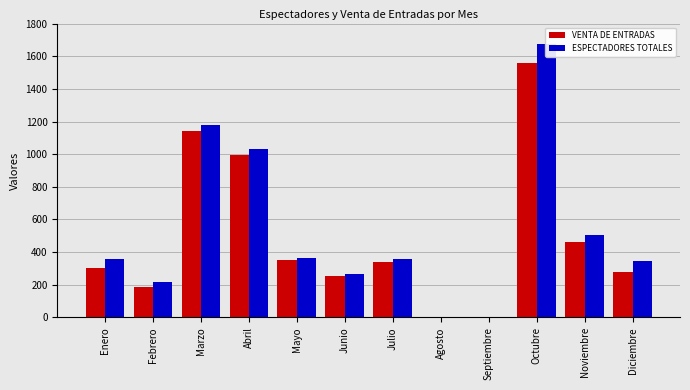

Are the bars grouped side by side (vs. stacked)?

Yes